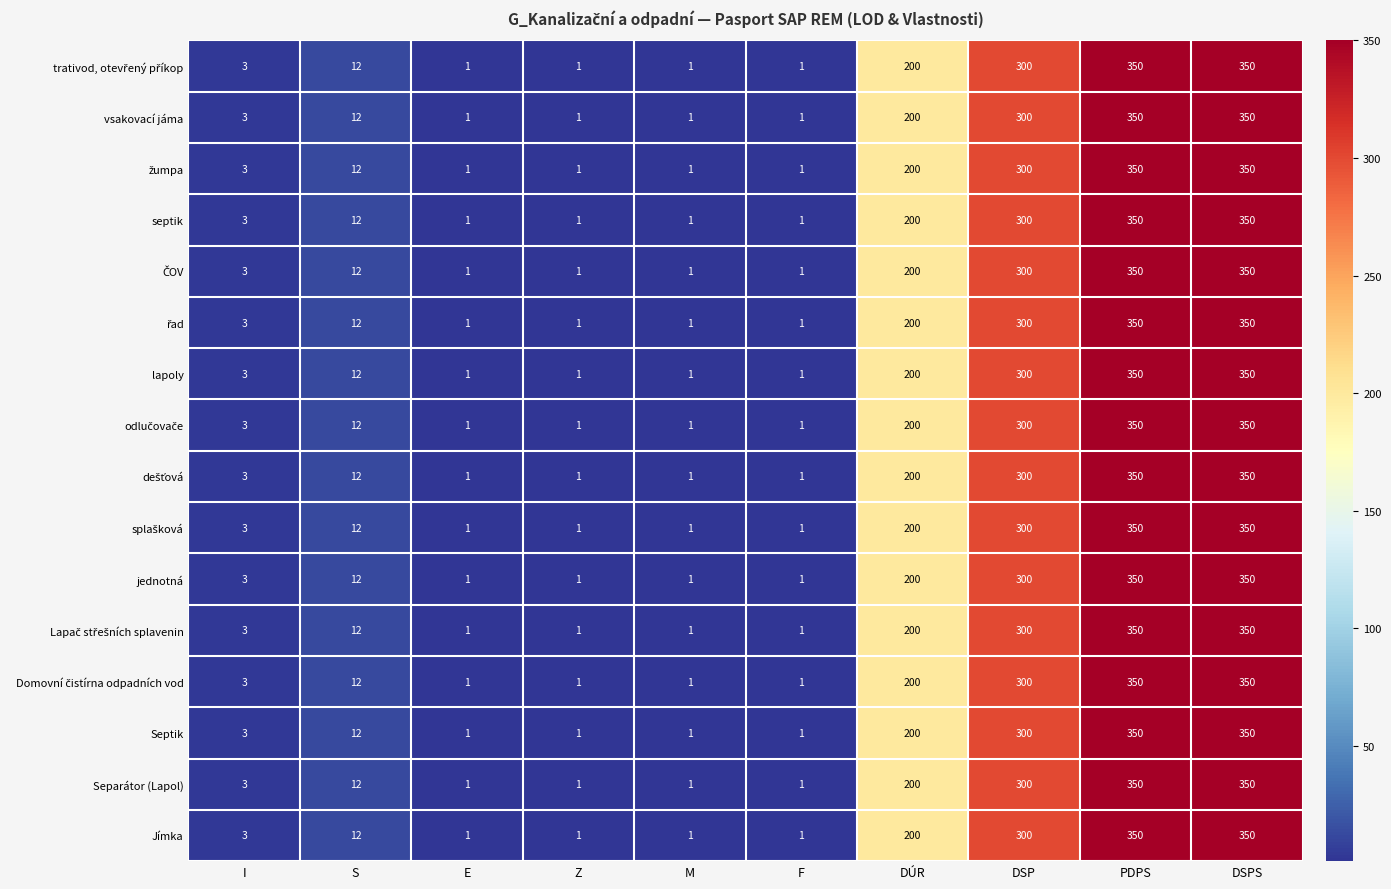

What is the smallest value displayed?

1